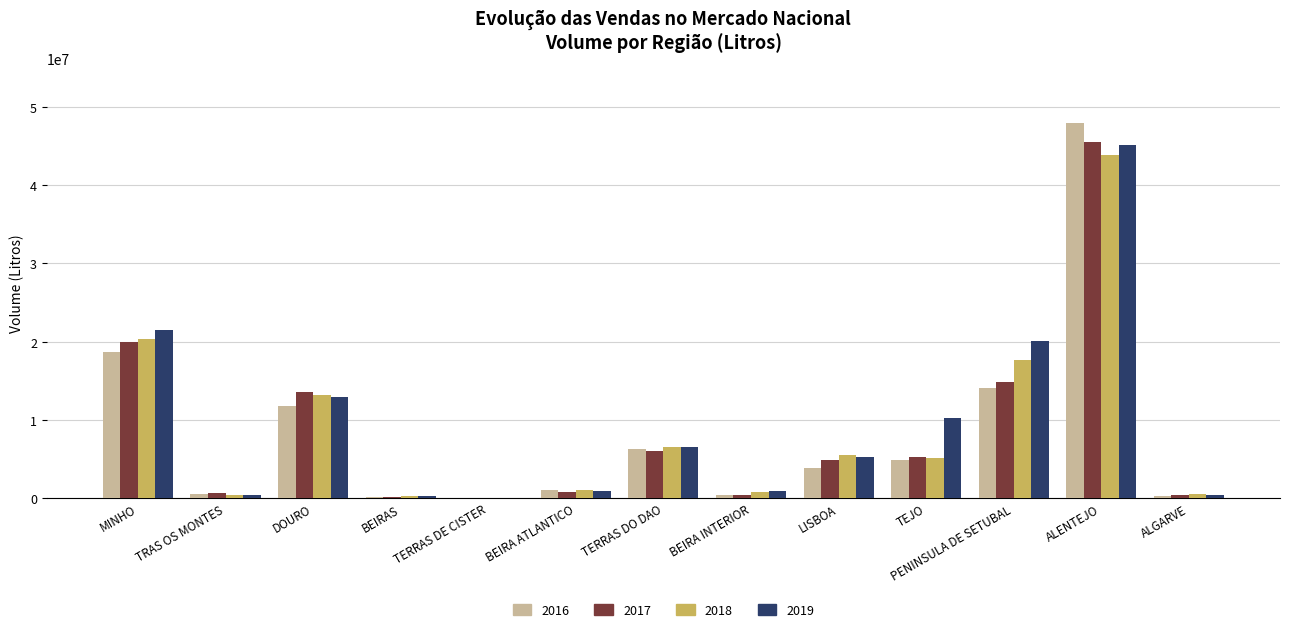

Between TERRAS DE CISTER and LISBOA, which series saw the biggest shift?

2018